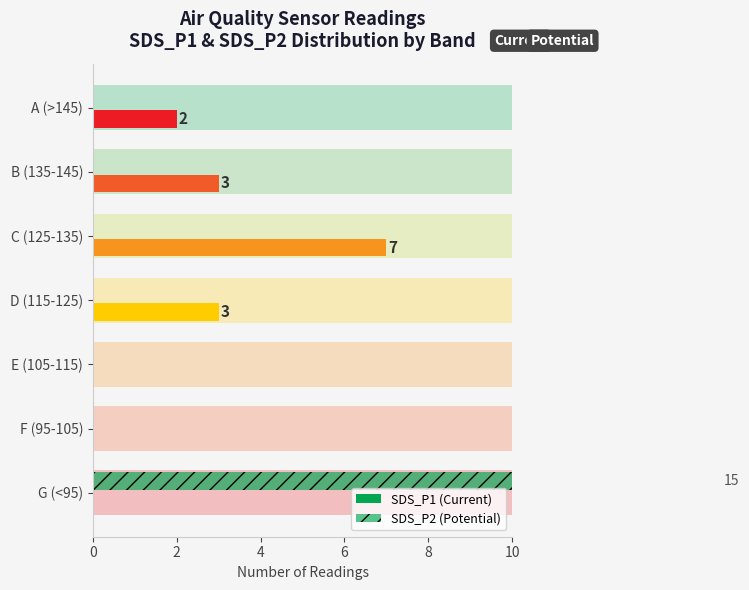

How many values in SDS_P1 (Current) are above zero?

4